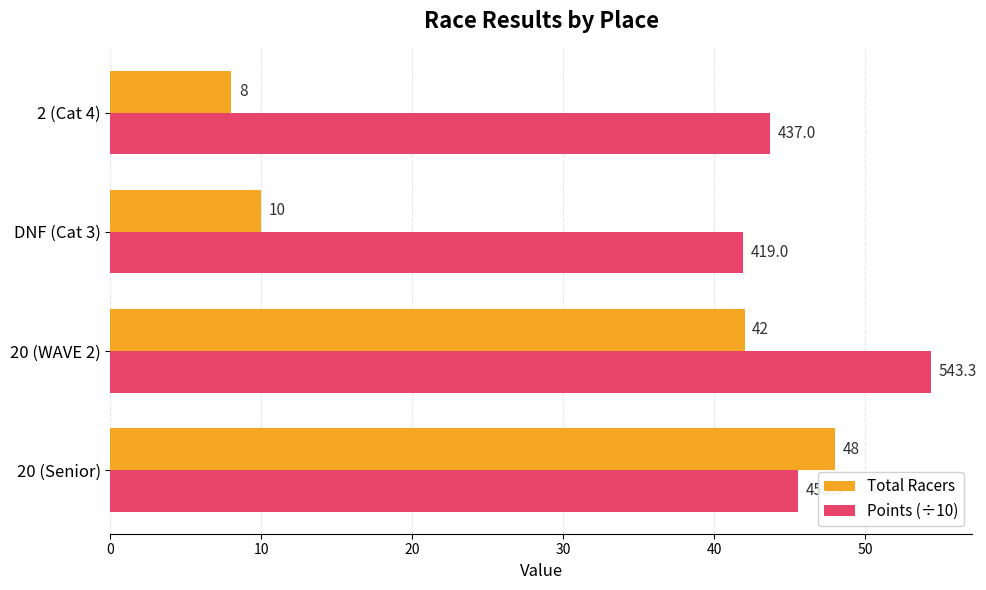

What is the average value of the Total Racers series?

27.0